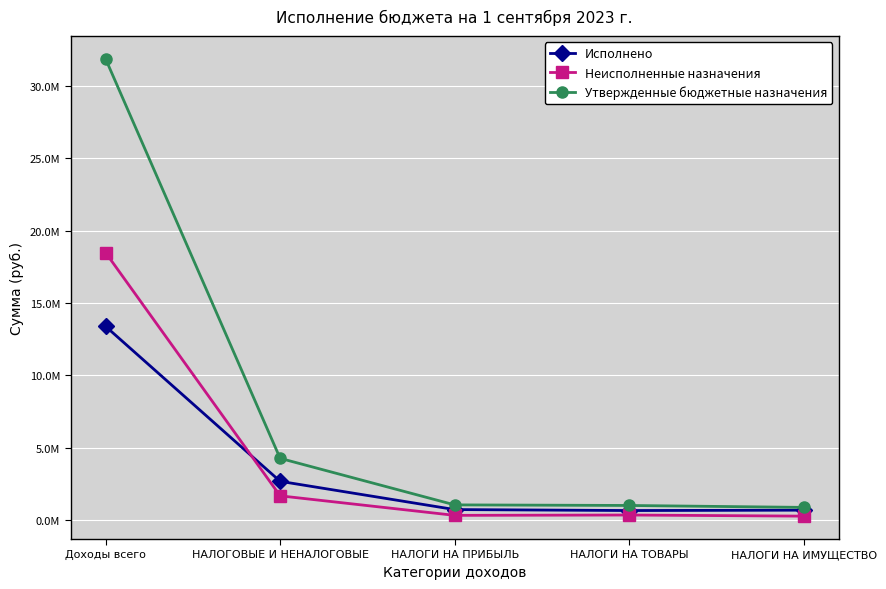

True or false: Исполнено has more than 1 interior local peaks.

False